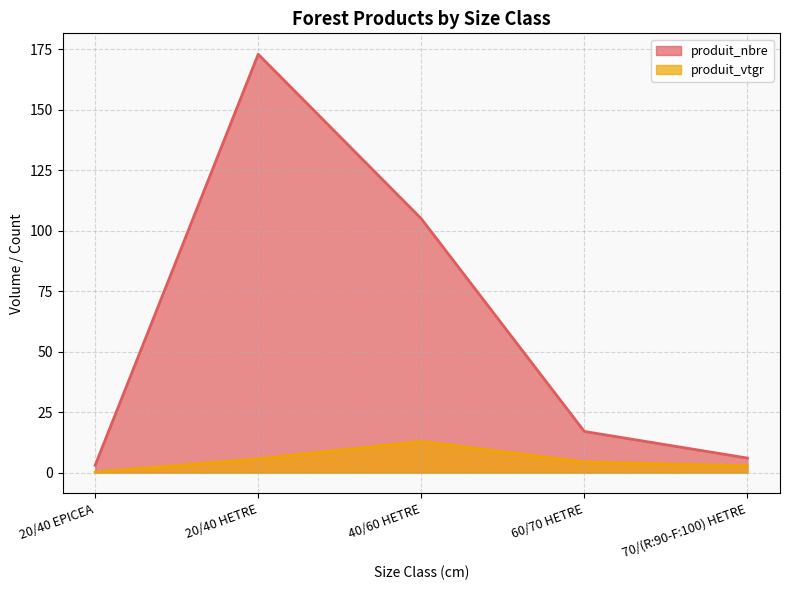

What is the label of the 3rd point from the right?

40/60 HETRE